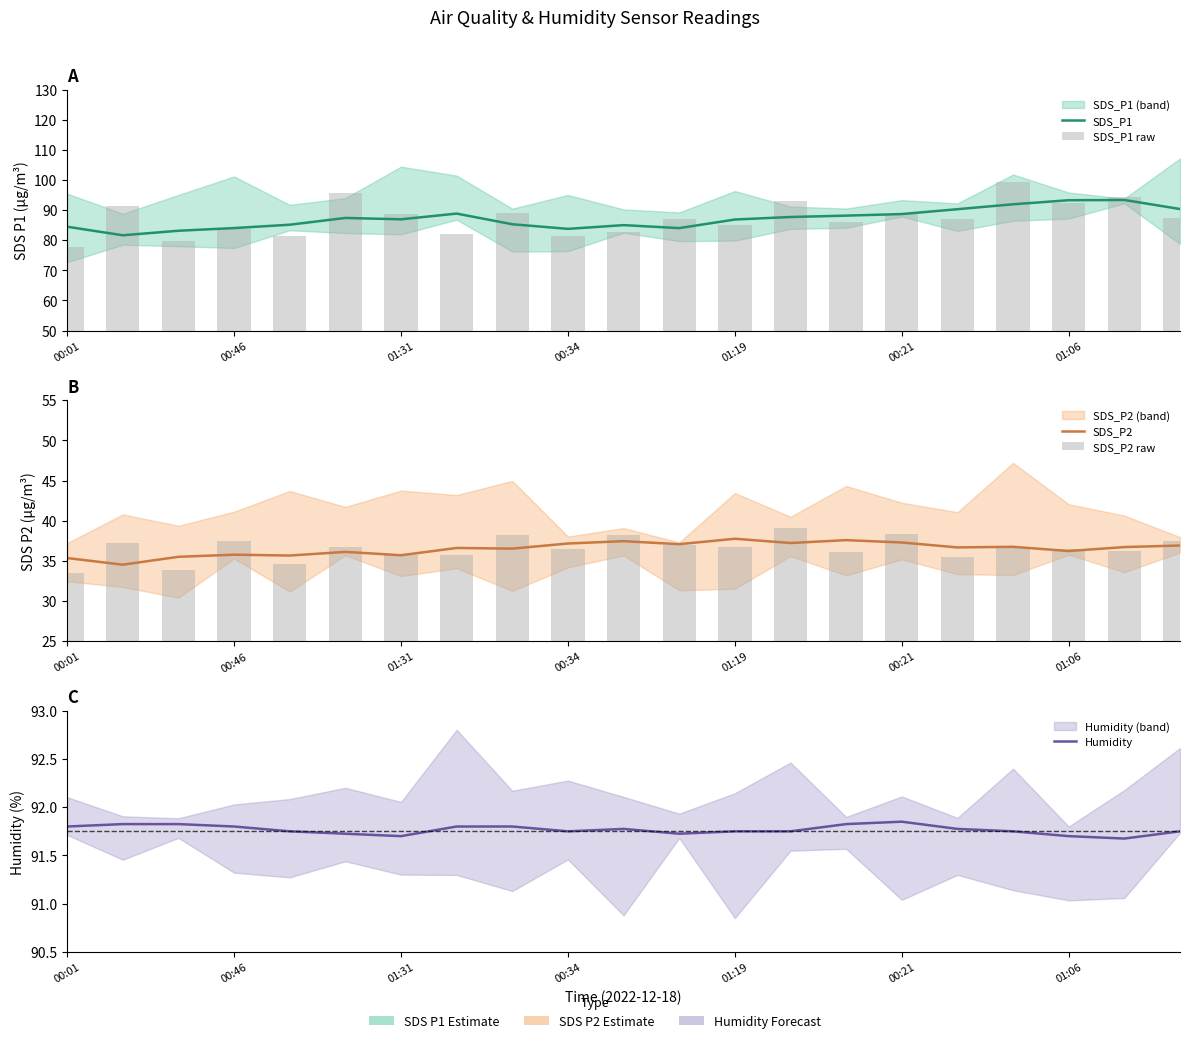

What is the sum of all Humidity values?

1927.1